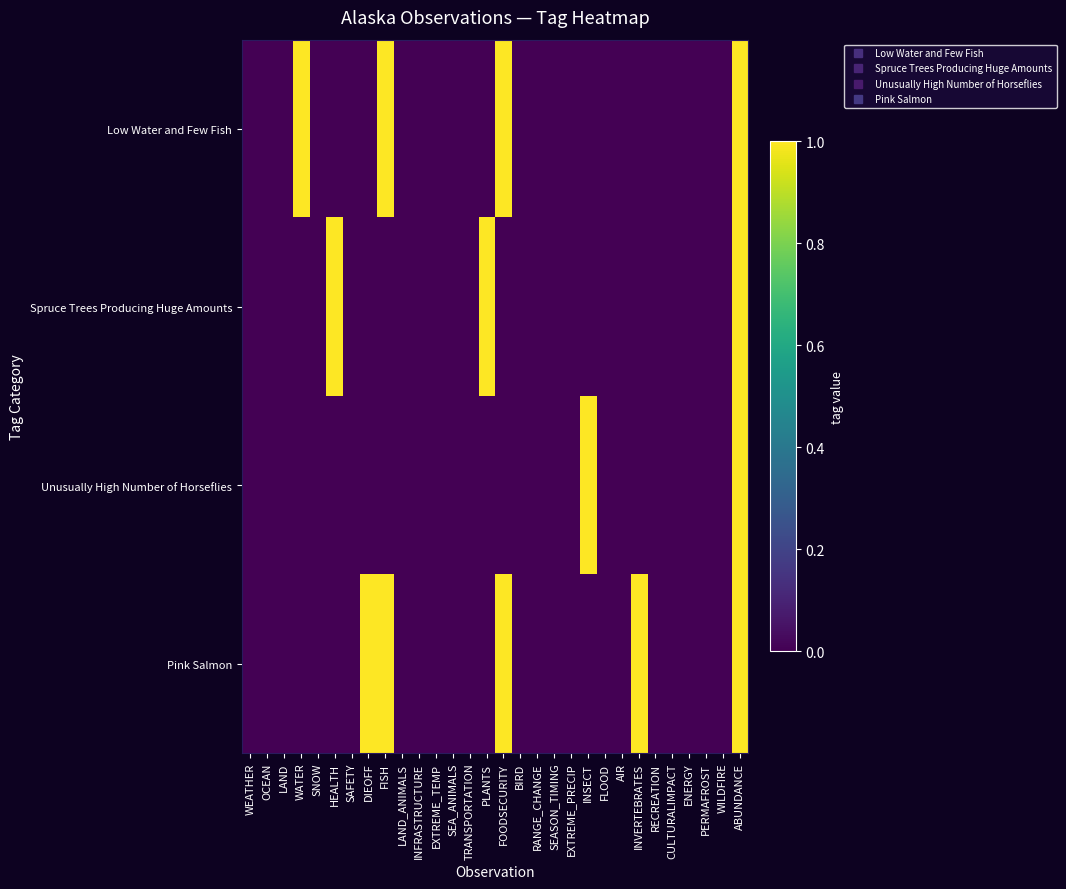

Which category has the highest value across all series?

WATER